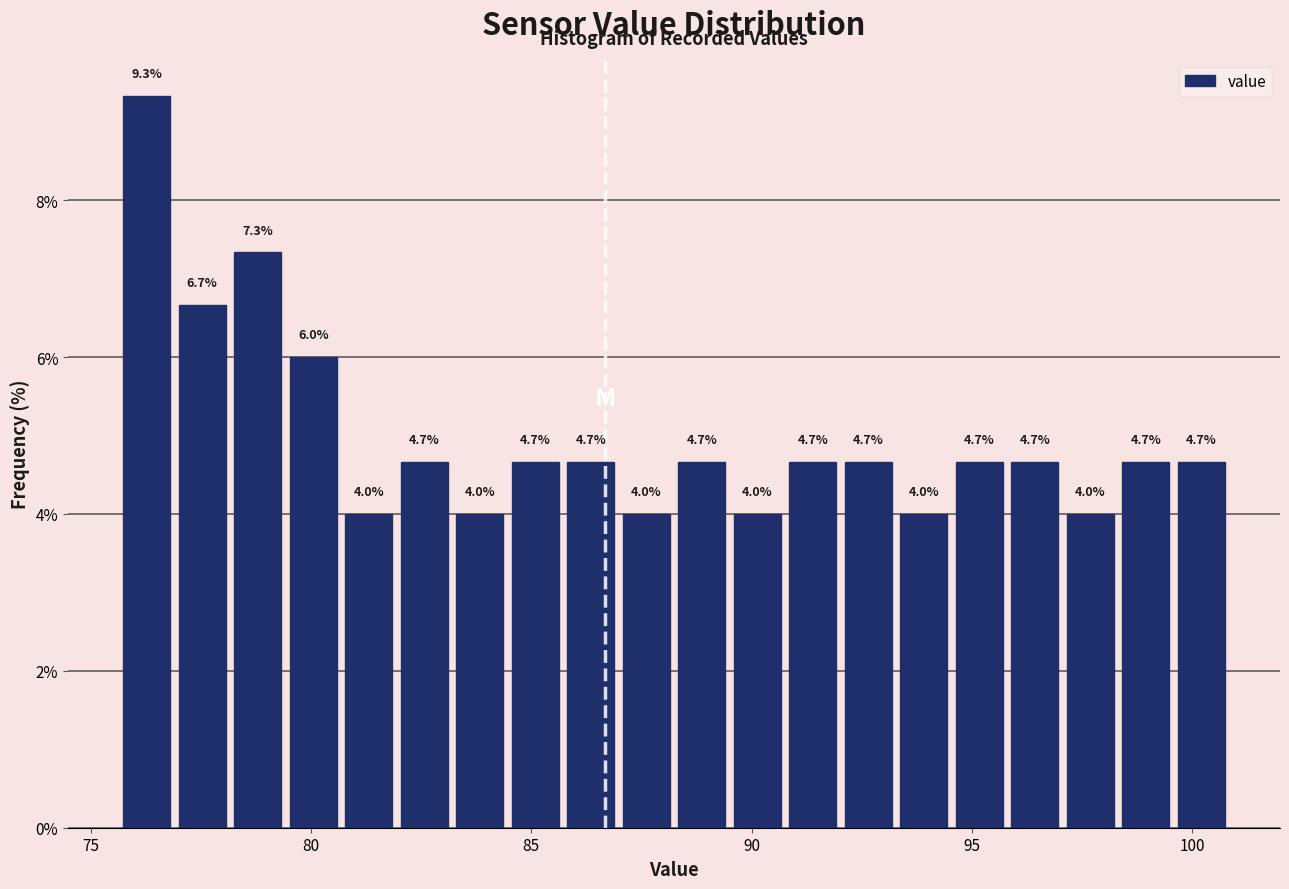

Read against the x-axis, roughly where is the centre of the tallest bar?

76.5